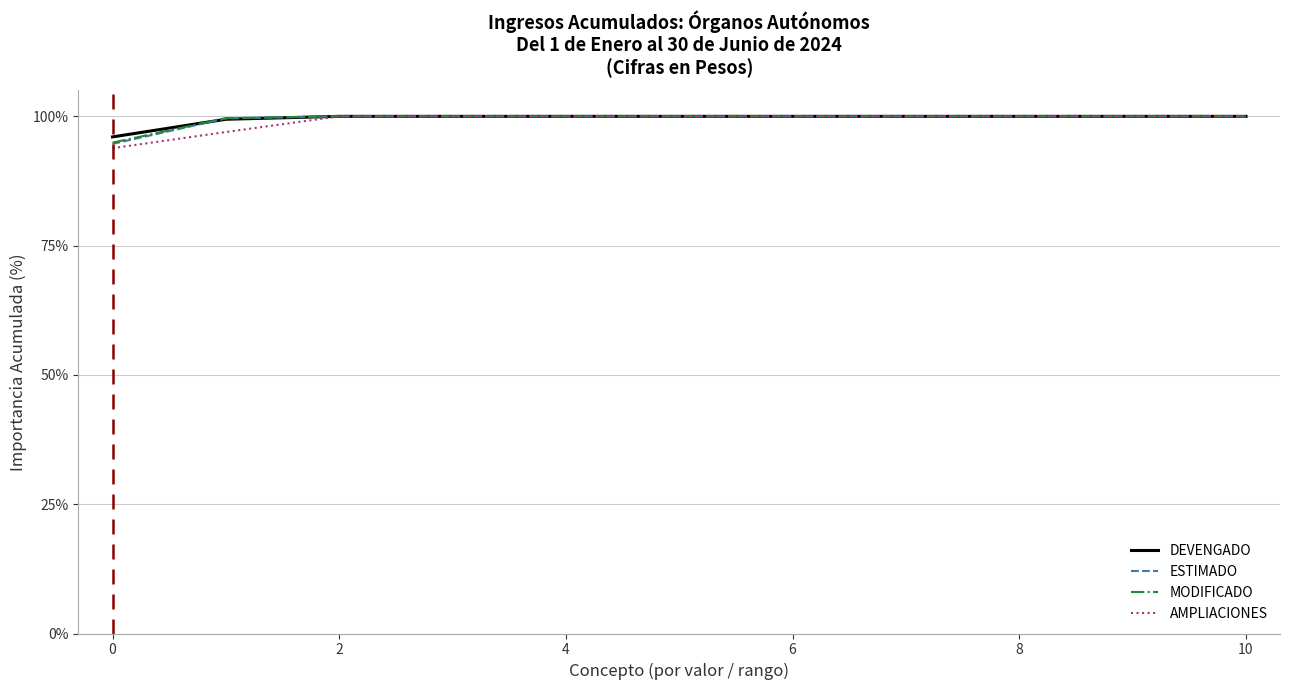

What is the highest value of the AMPLIACIONES series?

100.0